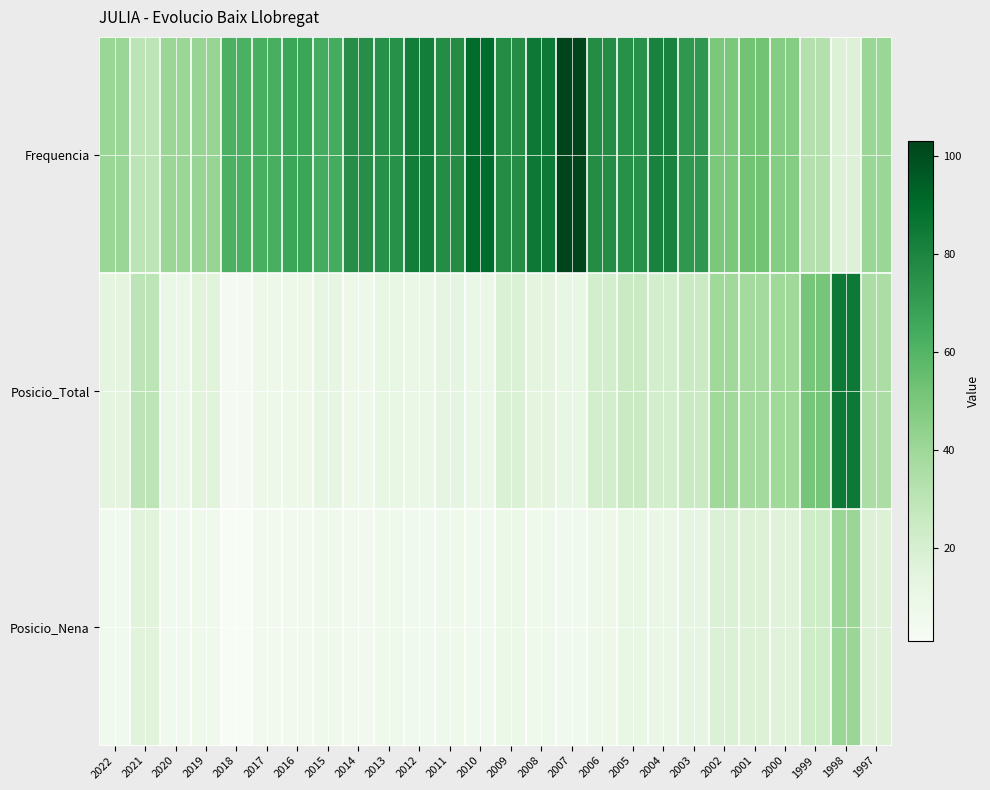

How many series are shown in this chart?

3